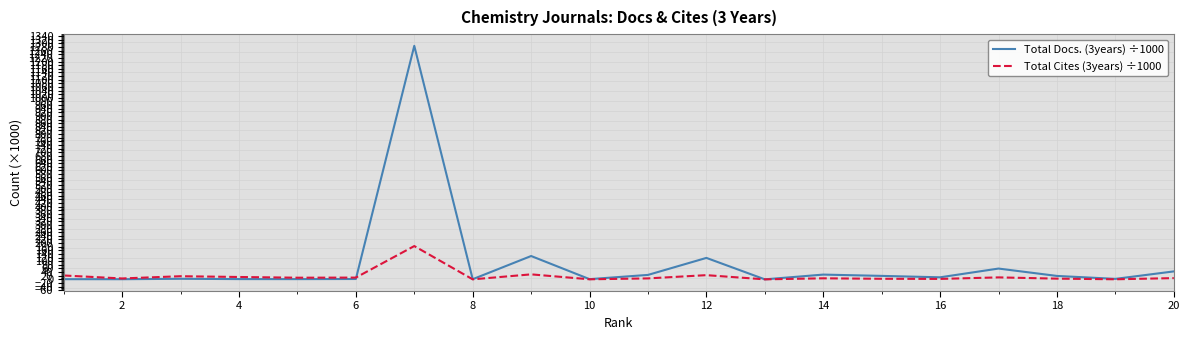

Which series has the widest spread of values?

Total Docs. (3years) ÷1000